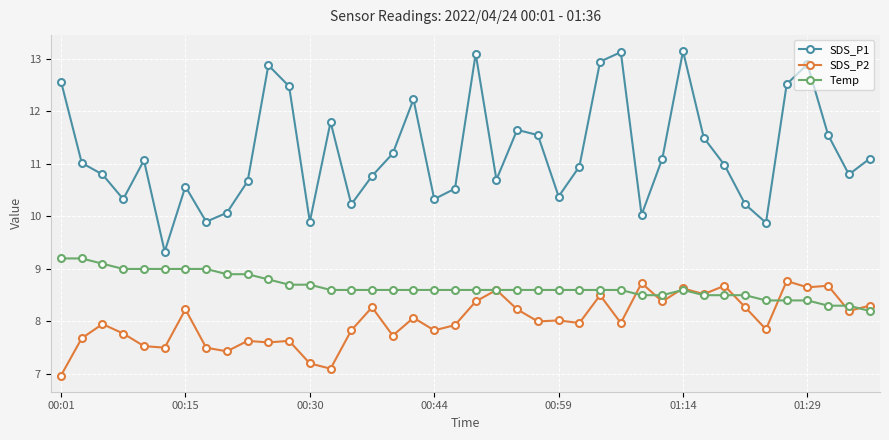

Which series has the largest total across all categories?

SDS_P1